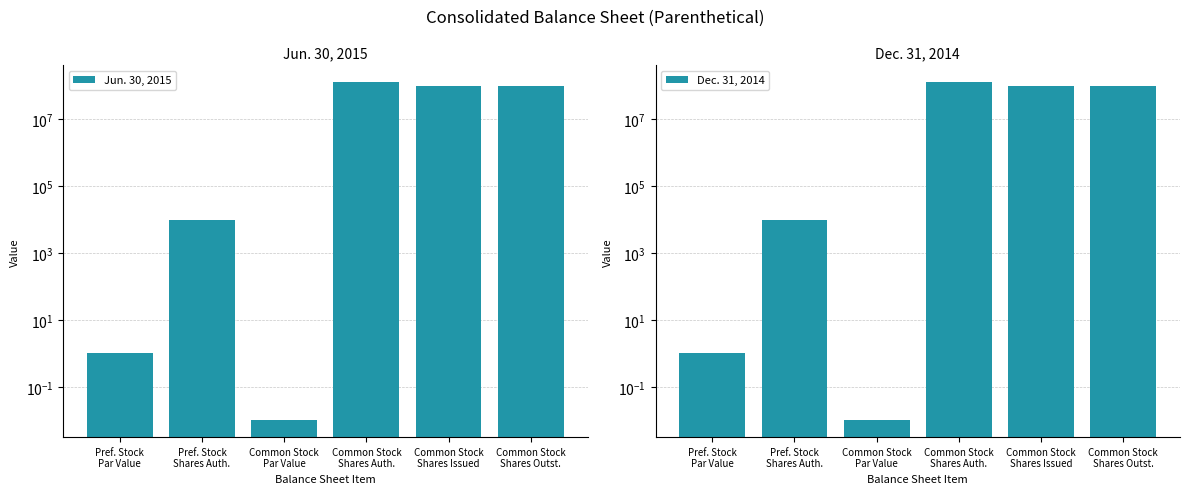

Reading right to left, extract all data points from this chart.

Jun. 30, 2015: 100472328.0	100472328.0	130000000.0	0.0	10000.0	1.0
Dec. 31, 2014: 100472328.0	100472328.0	130000000.0	0.0	10000.0	1.0